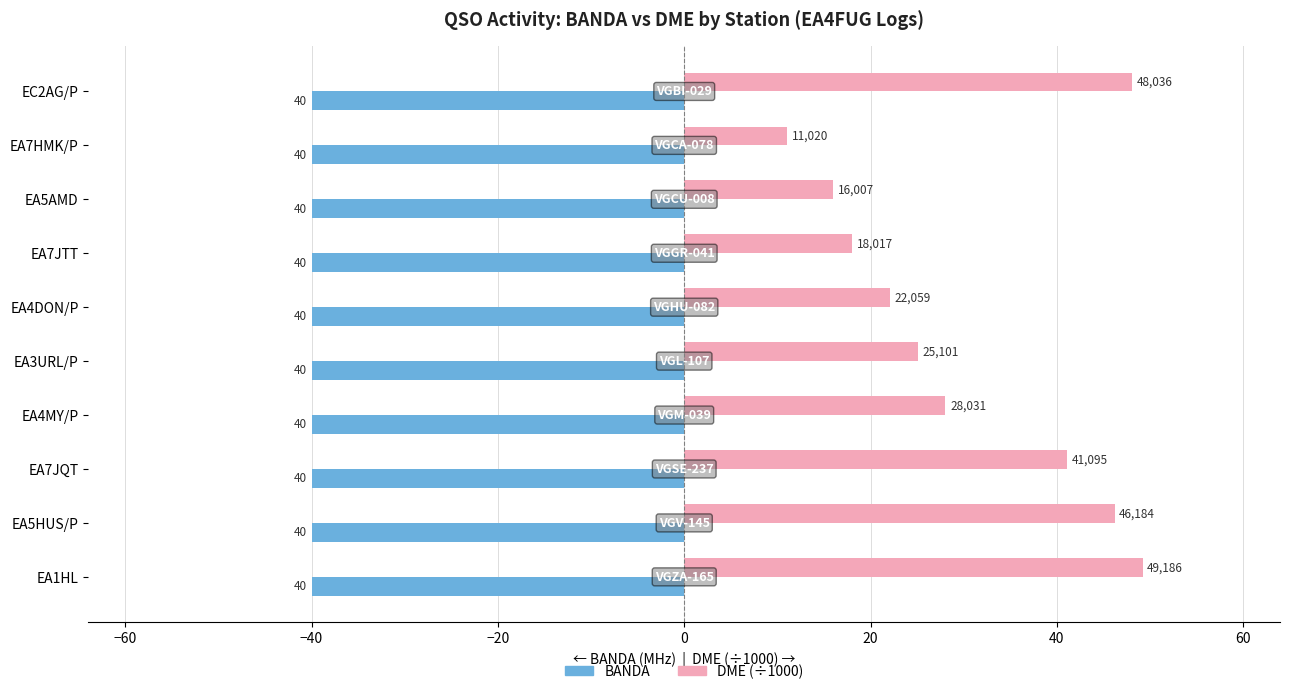

What are all the series names shown in the legend?

BANDA, DME (÷1000)